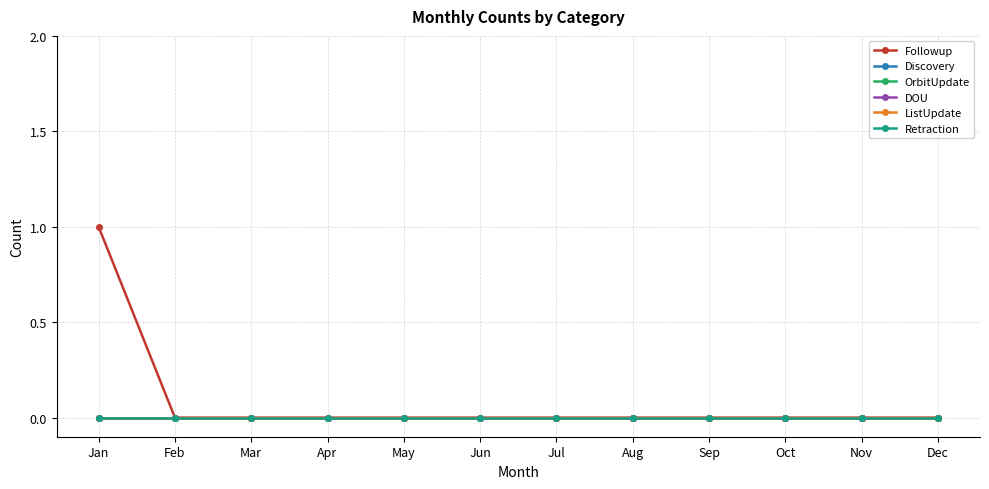

True or false: Followup has more than 2 interior local peaks.

False